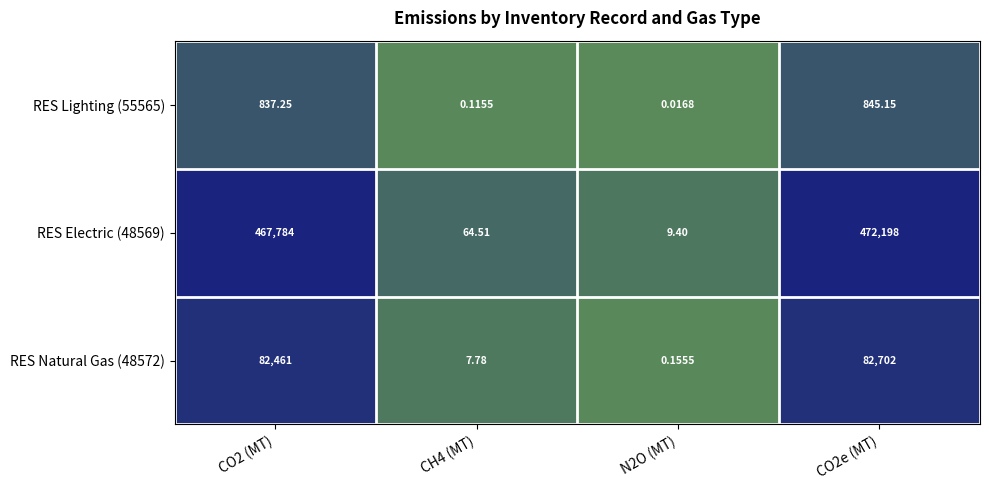

How many data points does each series have?

4